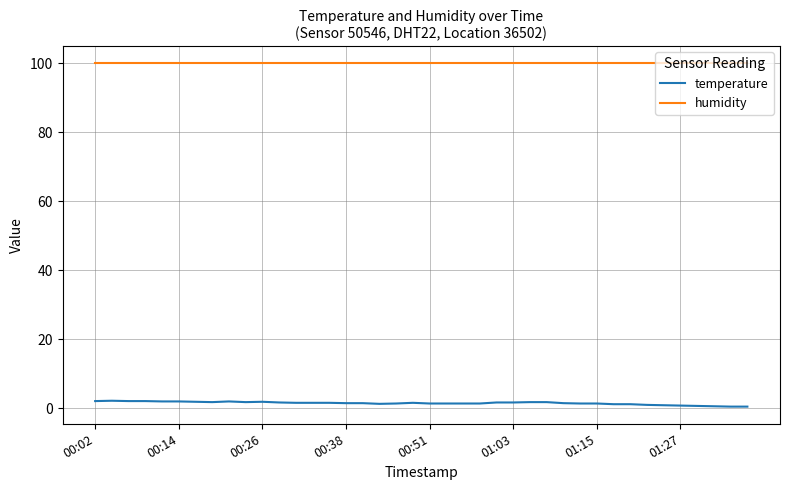

Which series has the largest total across all categories?

humidity